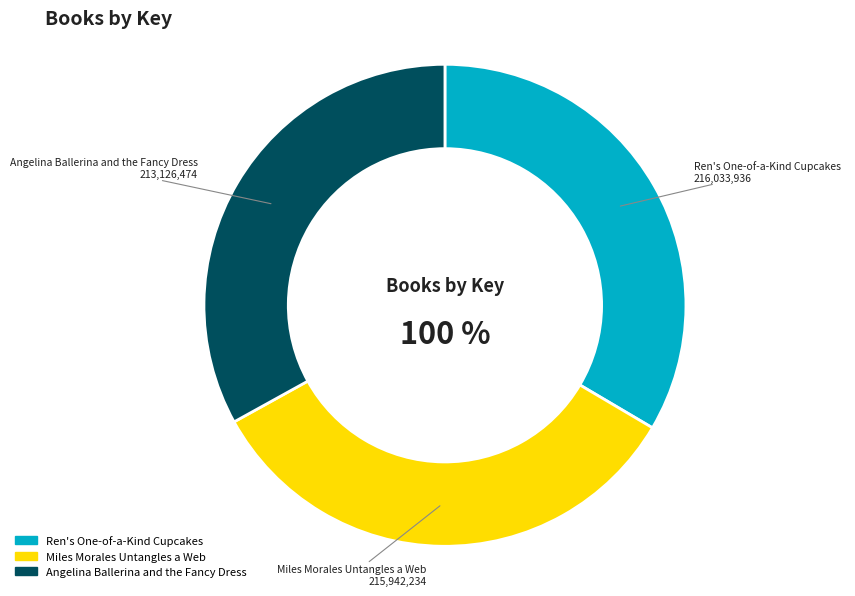

What percentage is the Angelina Ballerina and the Fancy Dress slice, to the nearest percent?

33%